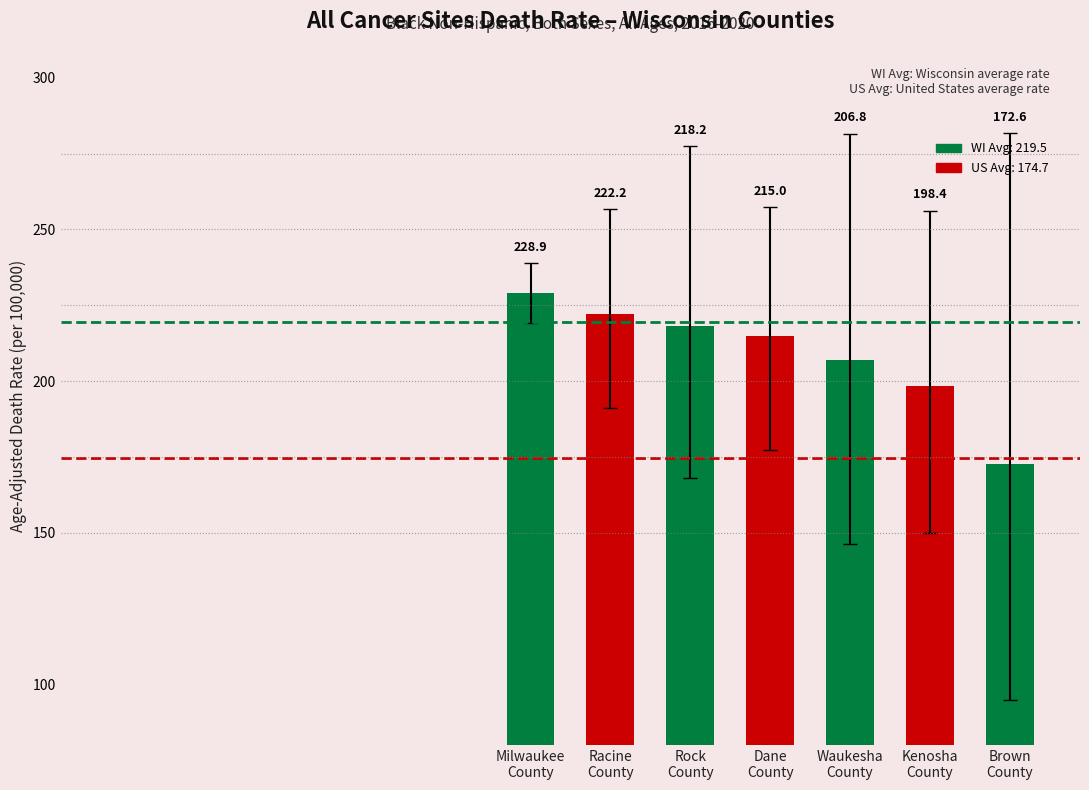

Is the value of Upper CI at Kenosha
County greater than the value of Age-Adjusted Death Rate at Brown
County?

Yes